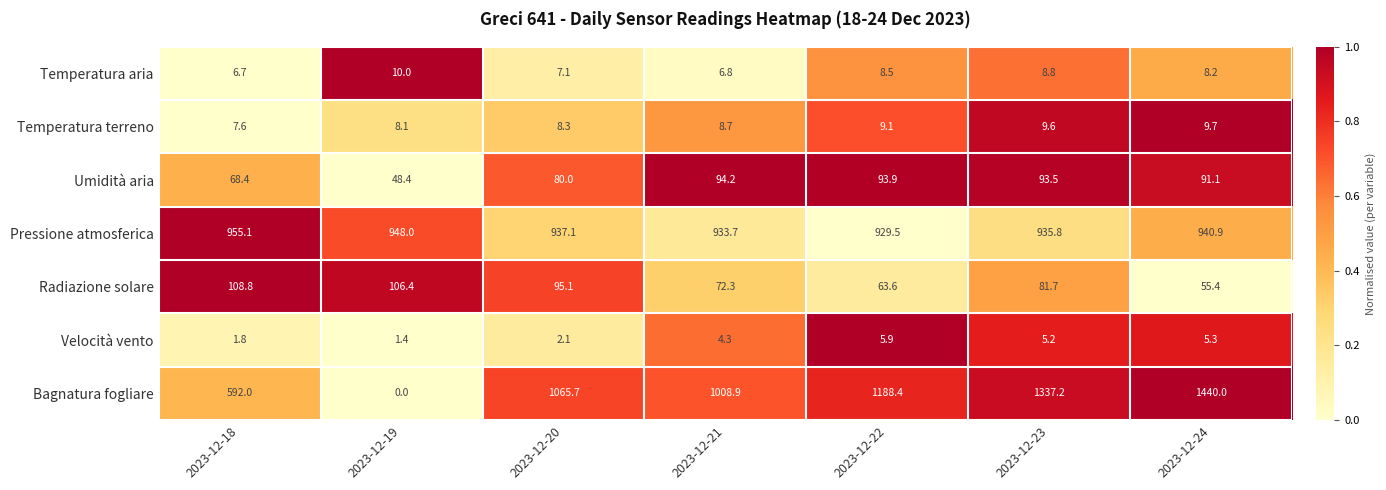

What is the difference between the second highest and minimum values in the Pressione atmosferica series?

18.5